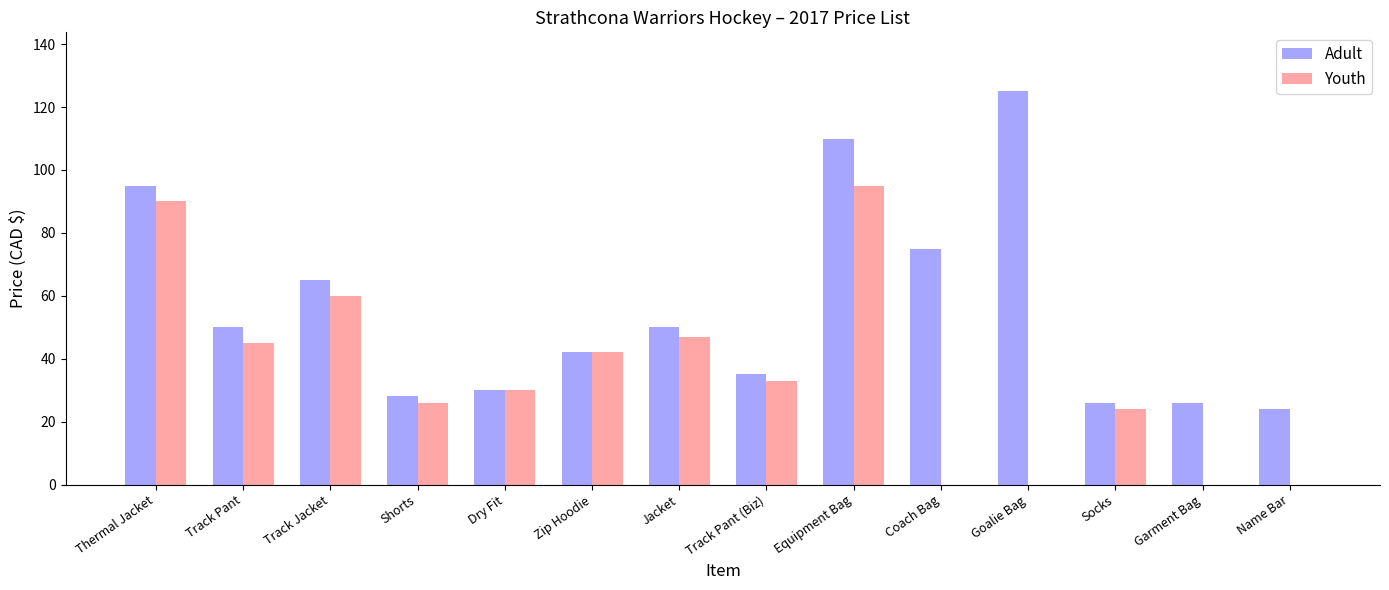

Is it true that Adult equals 26 at Socks?

True